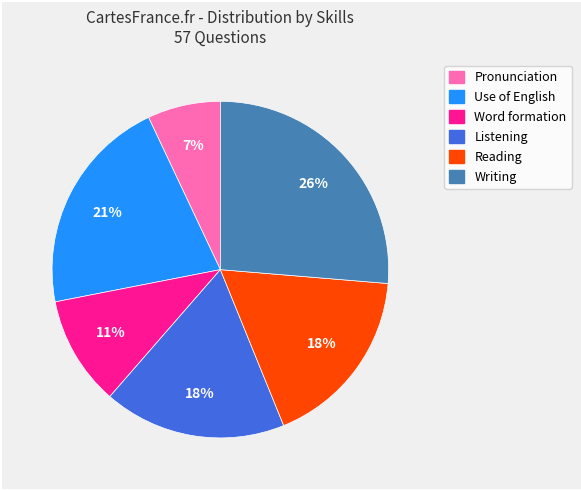

Which has a higher value, Reading or Pronunciation?

Reading